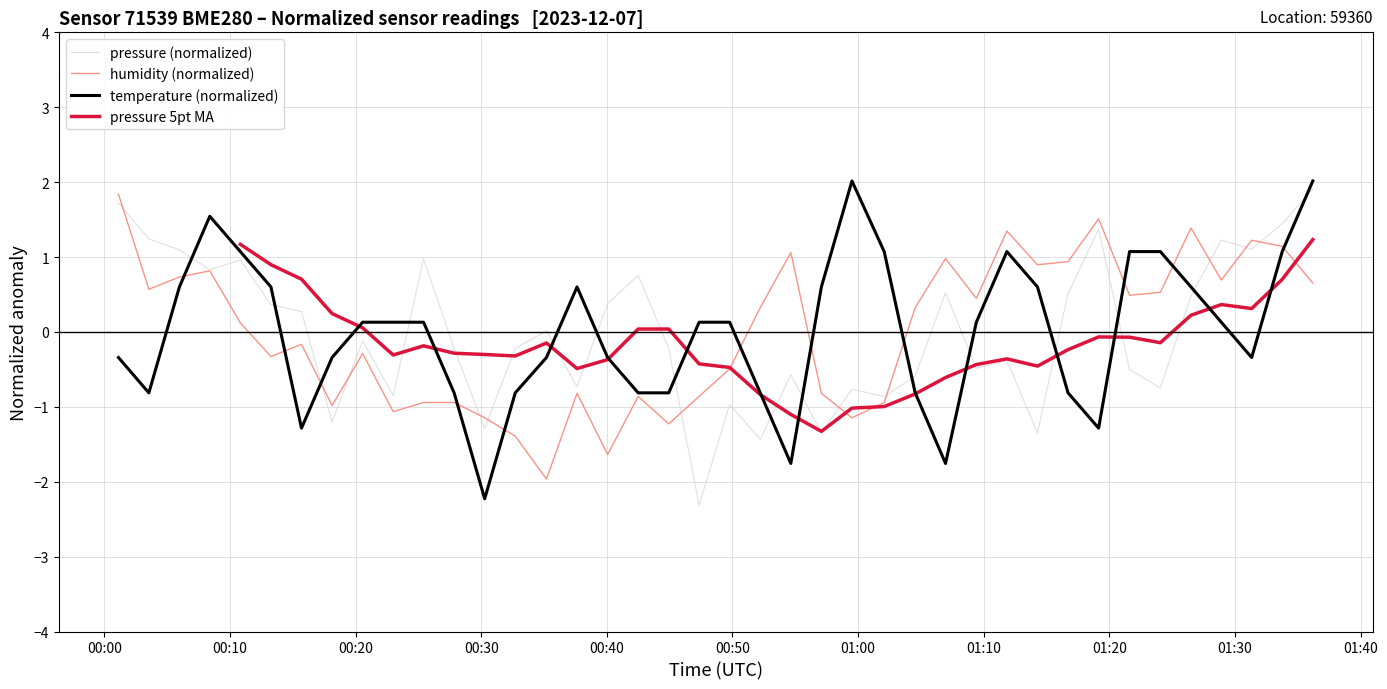

What is the difference between the maximum and minimum values in the temperature (normalized) series?

4.2